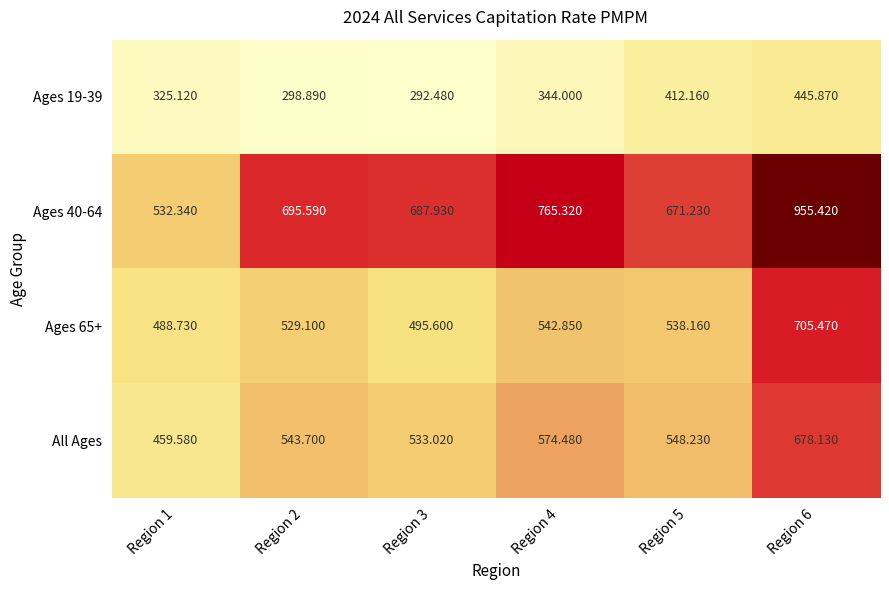

Is the value of Ages 40-64 at Region 4 greater than the value of Ages 19-39 at Region 3?

Yes